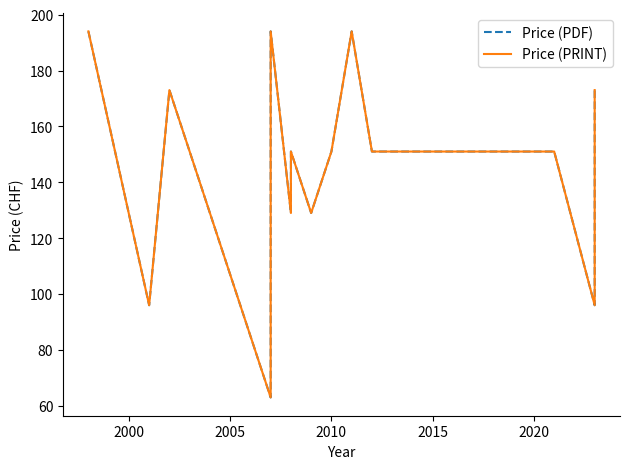

True or false: Price (PRINT) and Price (PDF) cross at least once.

False